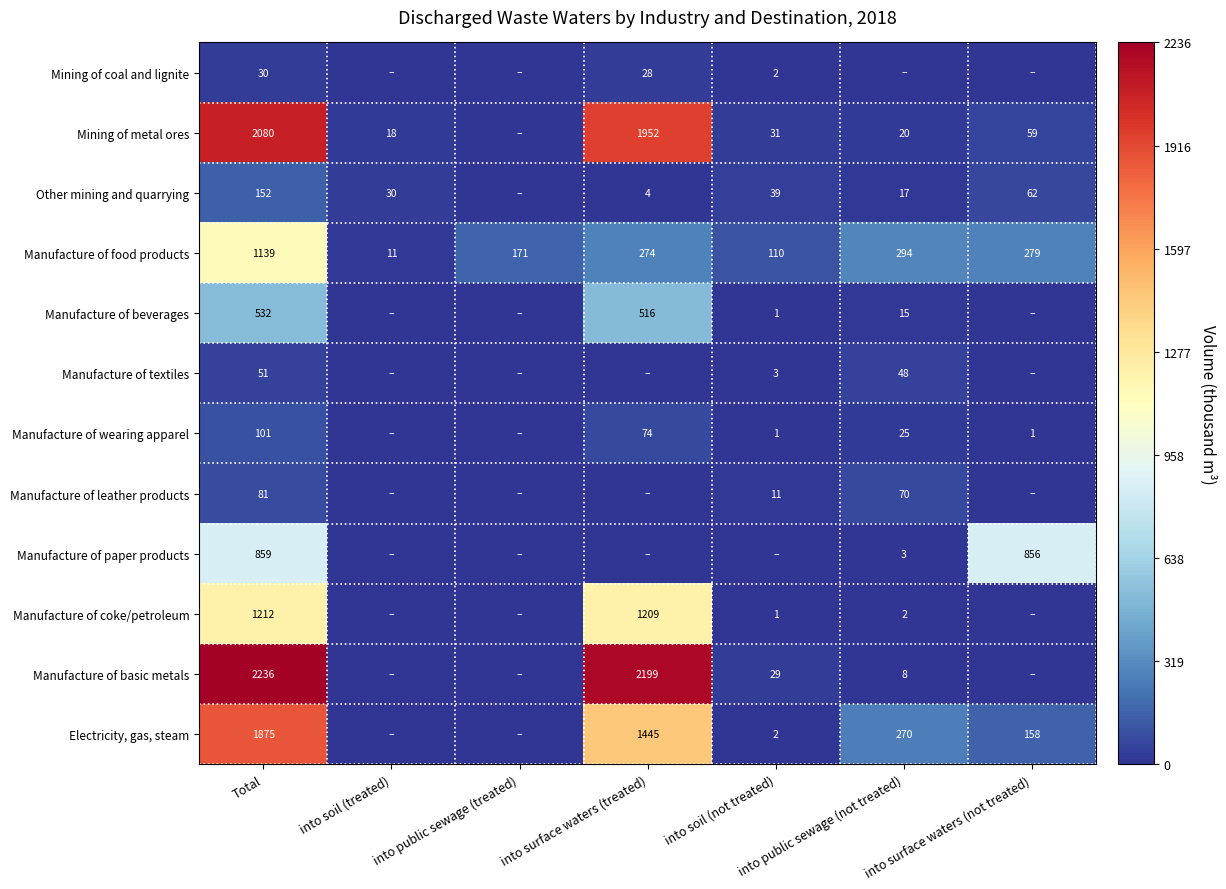

At which category is the sum across all series the highest?

Total